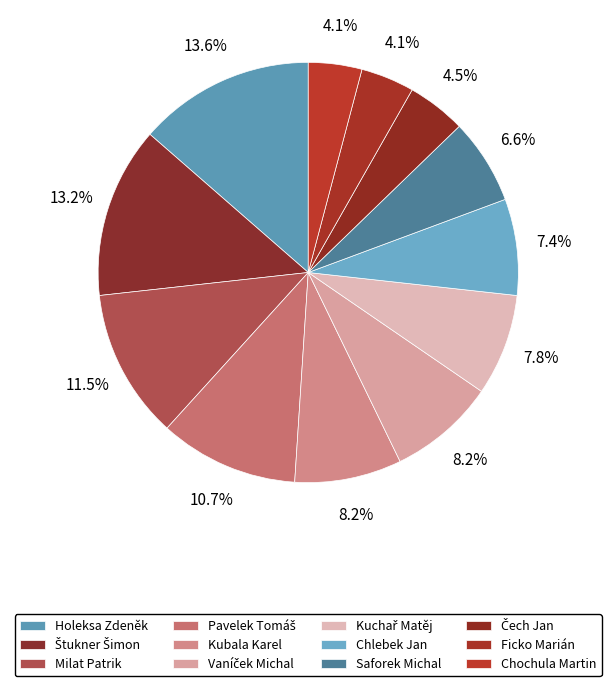

Does any single category account for the majority?

No